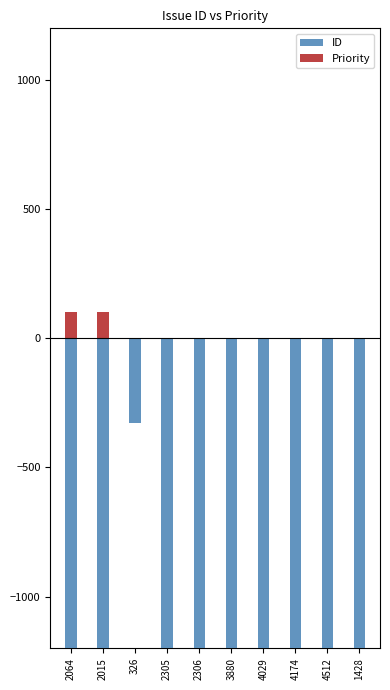

List the series in order of their peak value, lowest first.

ID, Priority